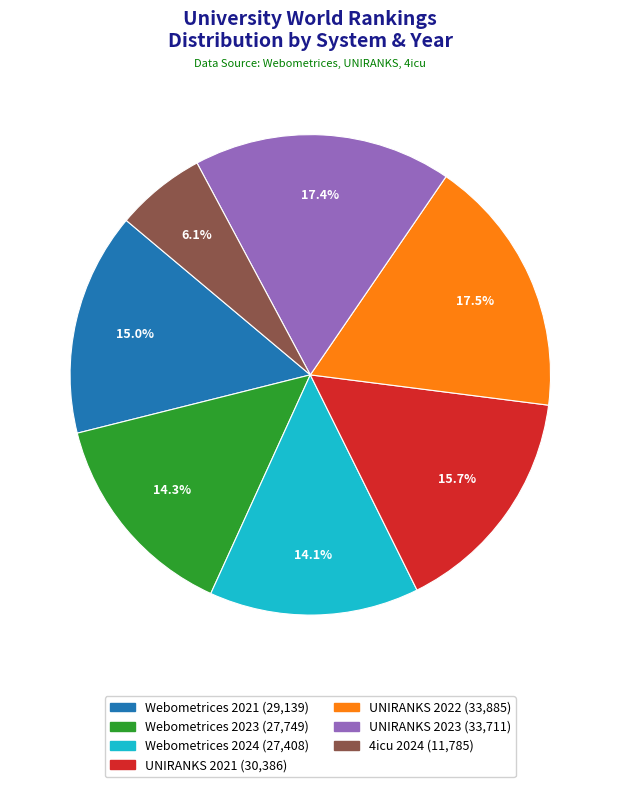

Which category has the smallest portion of the pie?

4icu 2024